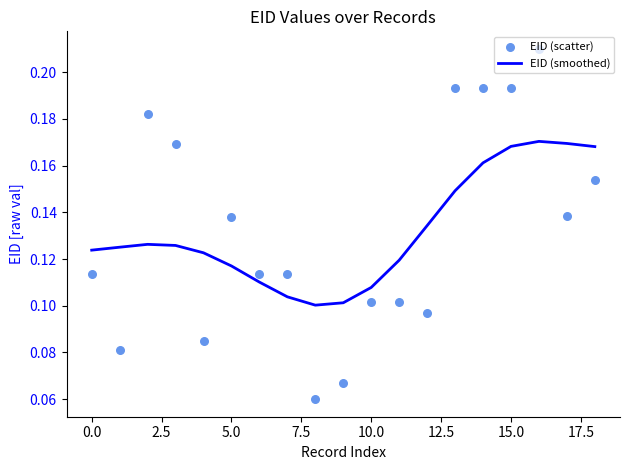

Which series has the largest total across all categories?

EID (scatter)